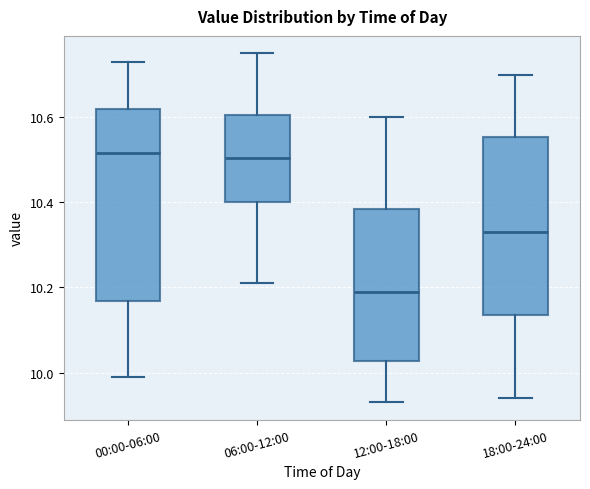

Where does the upper whisker of the box for 12:00-18:00 end on the y-axis? The values are not printed on the chart, so give them approximately, as read against the axis.

10.60